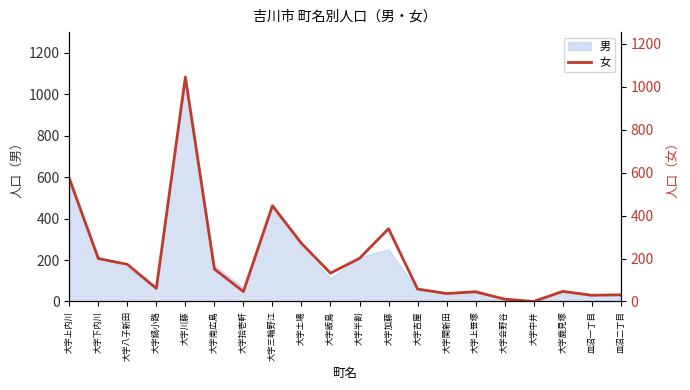

Reading left to right, what are all the values shown in this chart?

574	200	173	61	1046	151	46	446	271	132	201	339	58	37	45	11	0	47	29	31